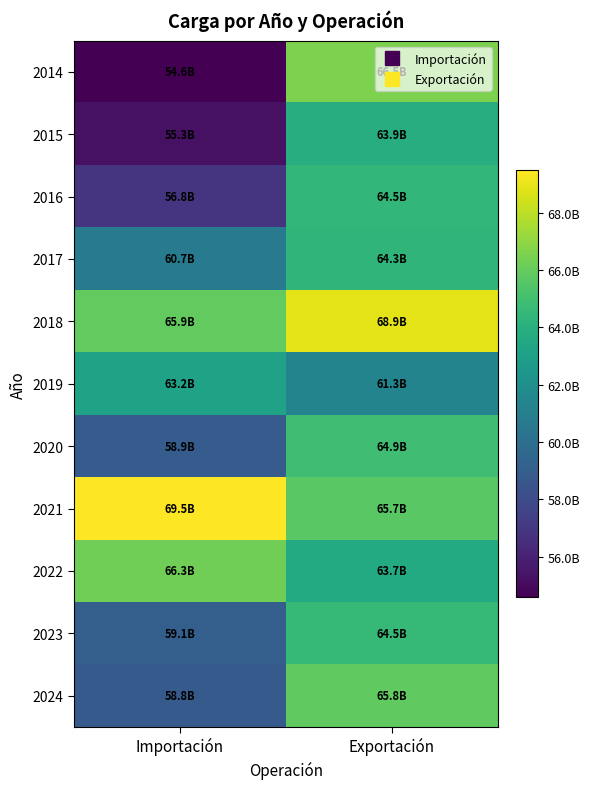

At how many categories does at least one series exceed 54961869826?

2